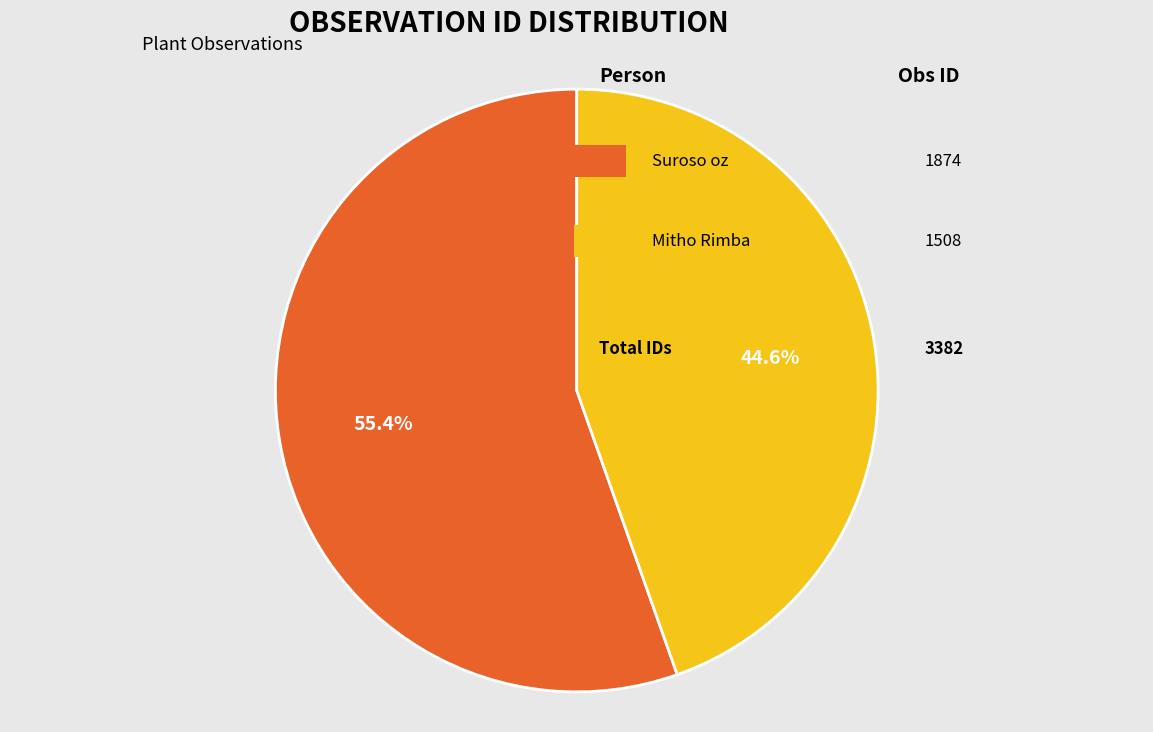

To the nearest percent, what is the difference between the largest and smallest slice percentages?

11%